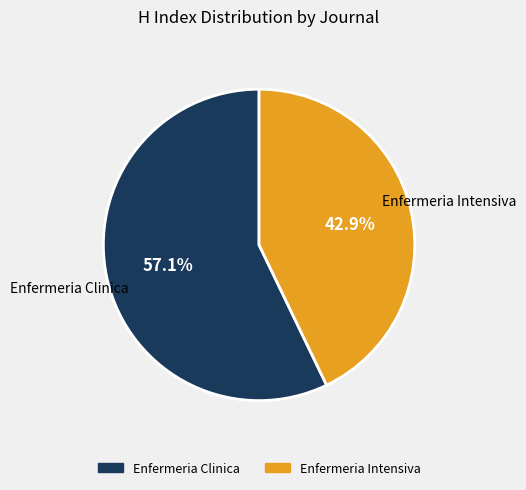

The Enfermeria Intensiva slice represents 43% of the pie. True or false?

True